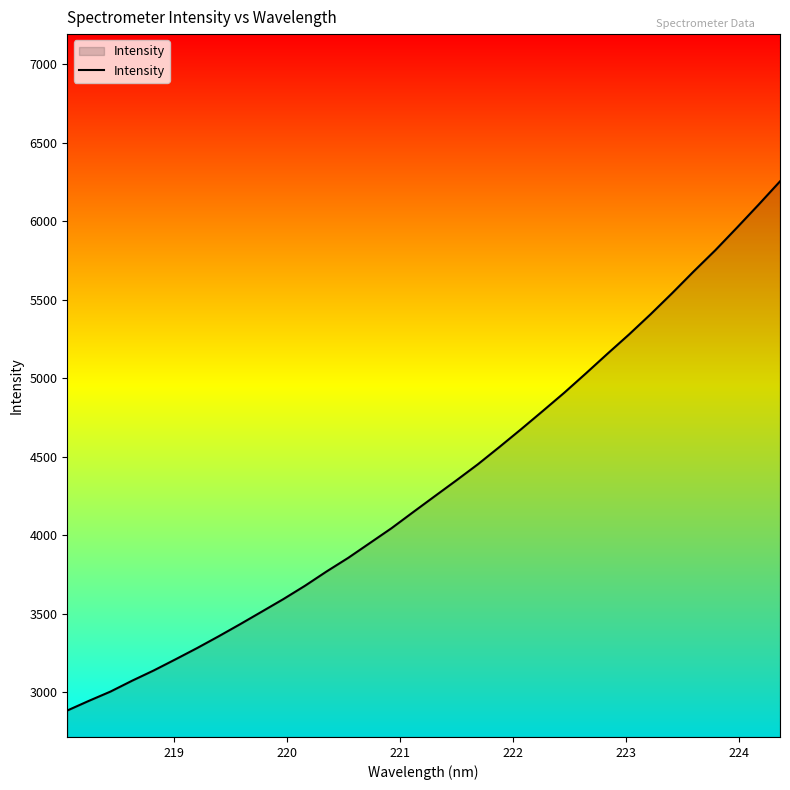

Does the chart display data point markers on the line(s)?

No